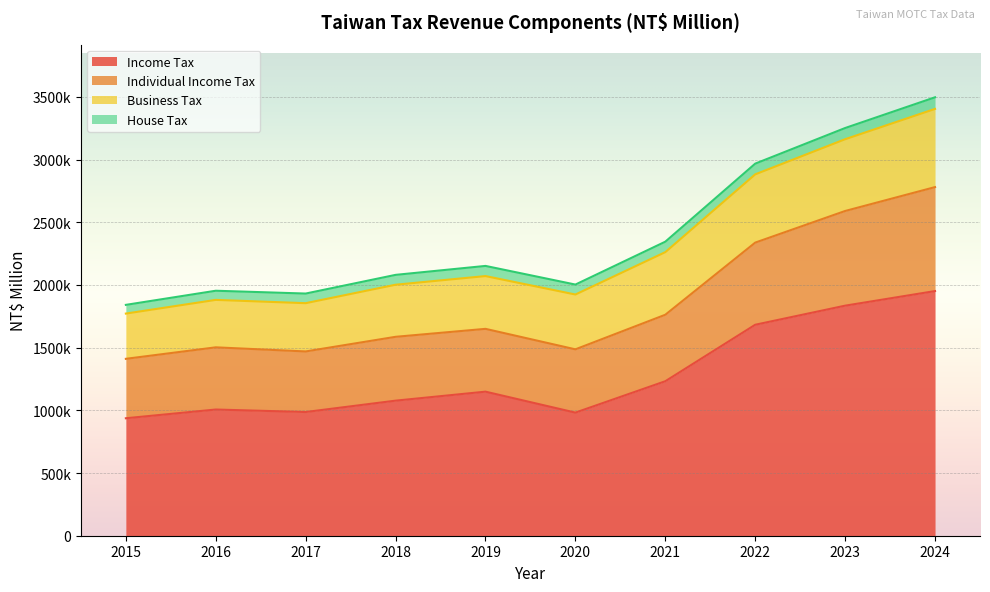

True or false: Individual Income Tax and Income Tax cross at least once.

False